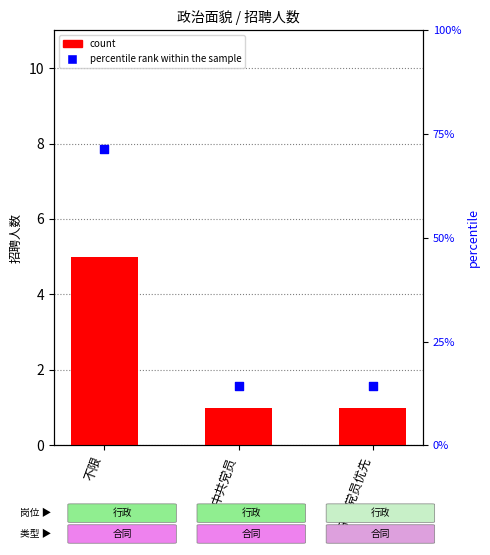

What are all the series names shown in the legend?

count, percentile rank within the sample